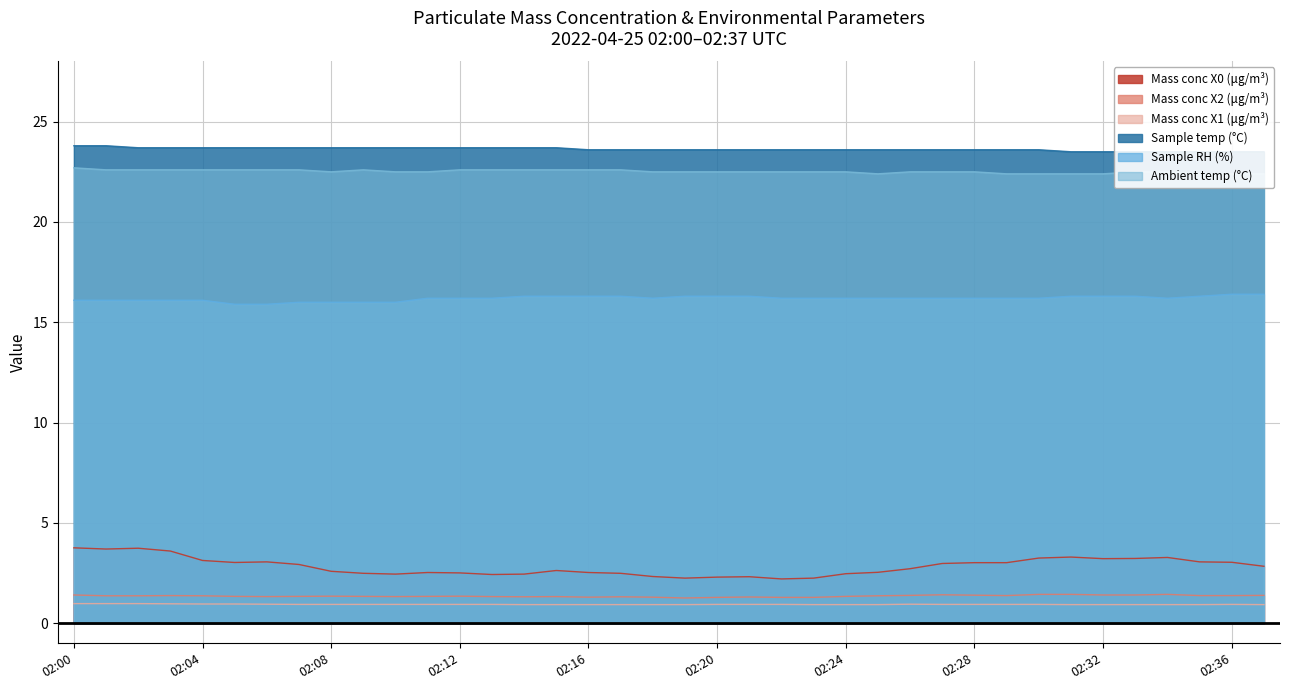

At which category is the sum across all series the highest?

02:00